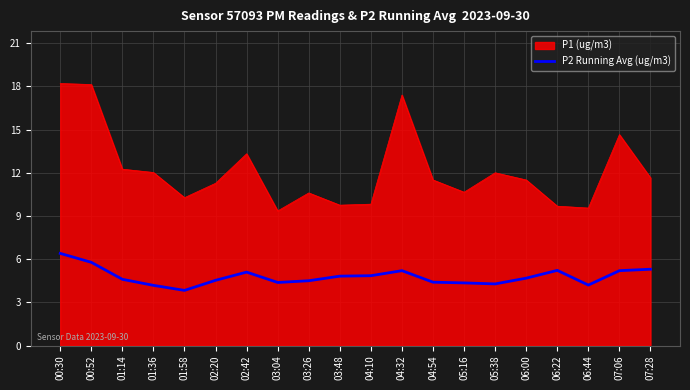

What is the spread (max minus min) of values at 03:48?

4.9